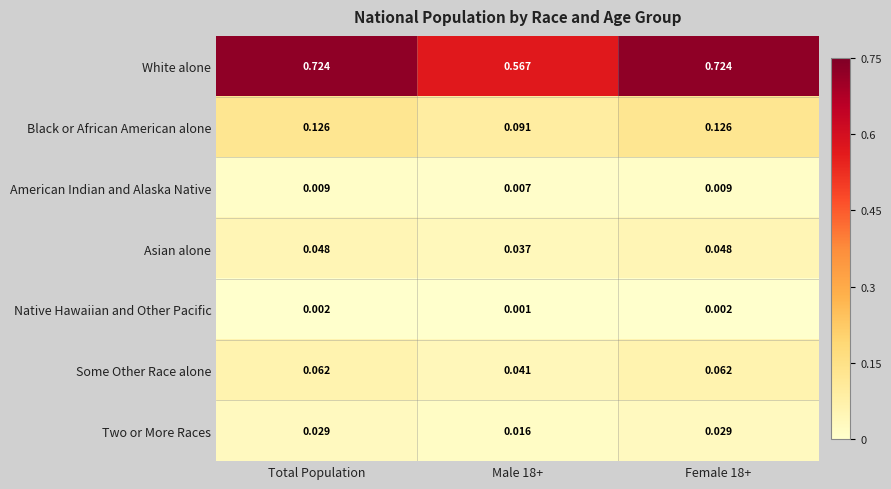

At Female 18+, list the series in order from smallest to largest.

Native Hawaiian and Other Pacific, American Indian and Alaska Native, Two or More Races, Asian alone, Some Other Race alone, Black or African American alone, White alone